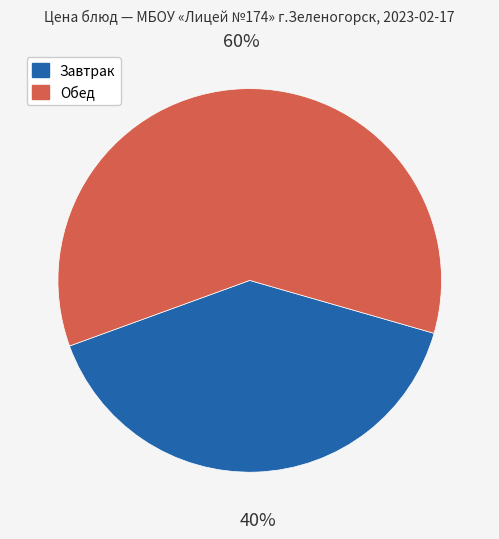

Is there a majority slice in this chart?

Yes